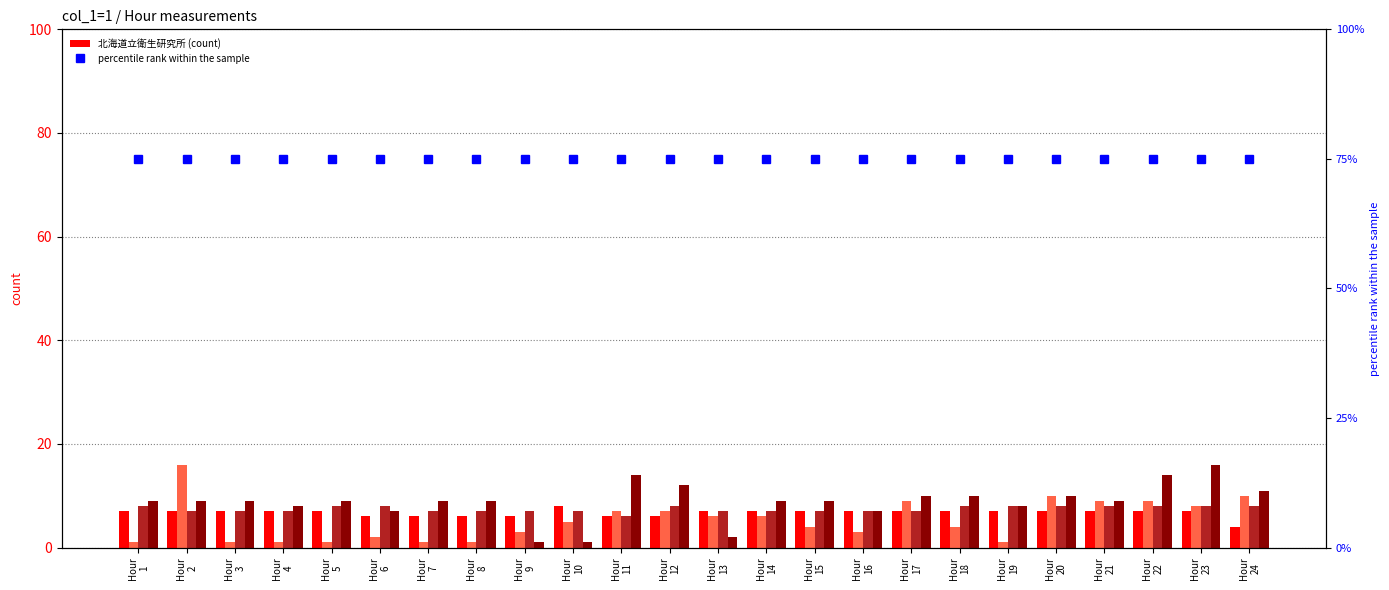

Which series changed the most between Hour
9 and Hour
18?

北海道十勝合同庁舎